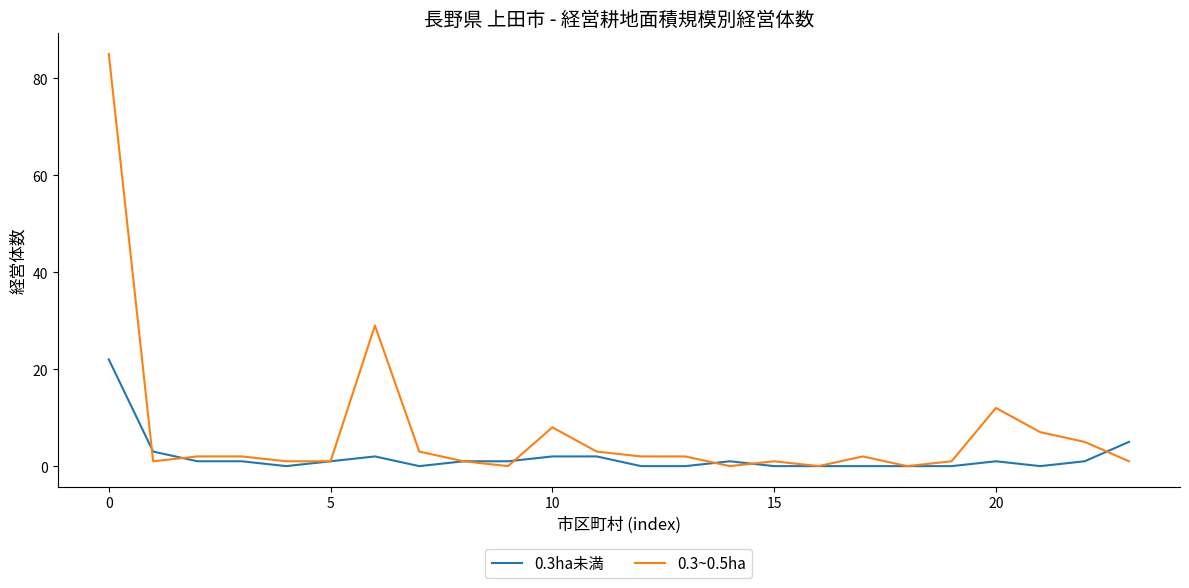

Which series has the largest total across all categories?

0.3~0.5ha